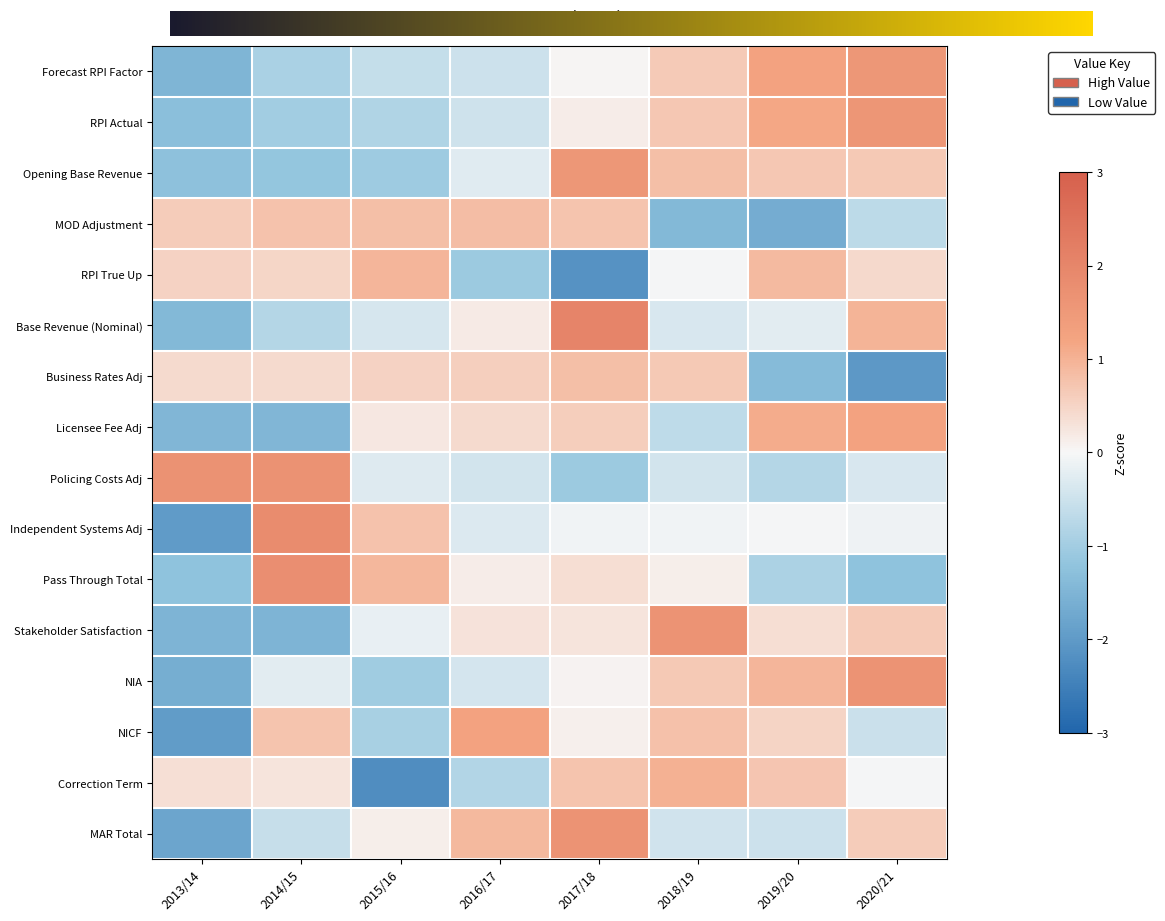

Between 2014/15 and 2015/16, which series saw the biggest shift?

Correction Term